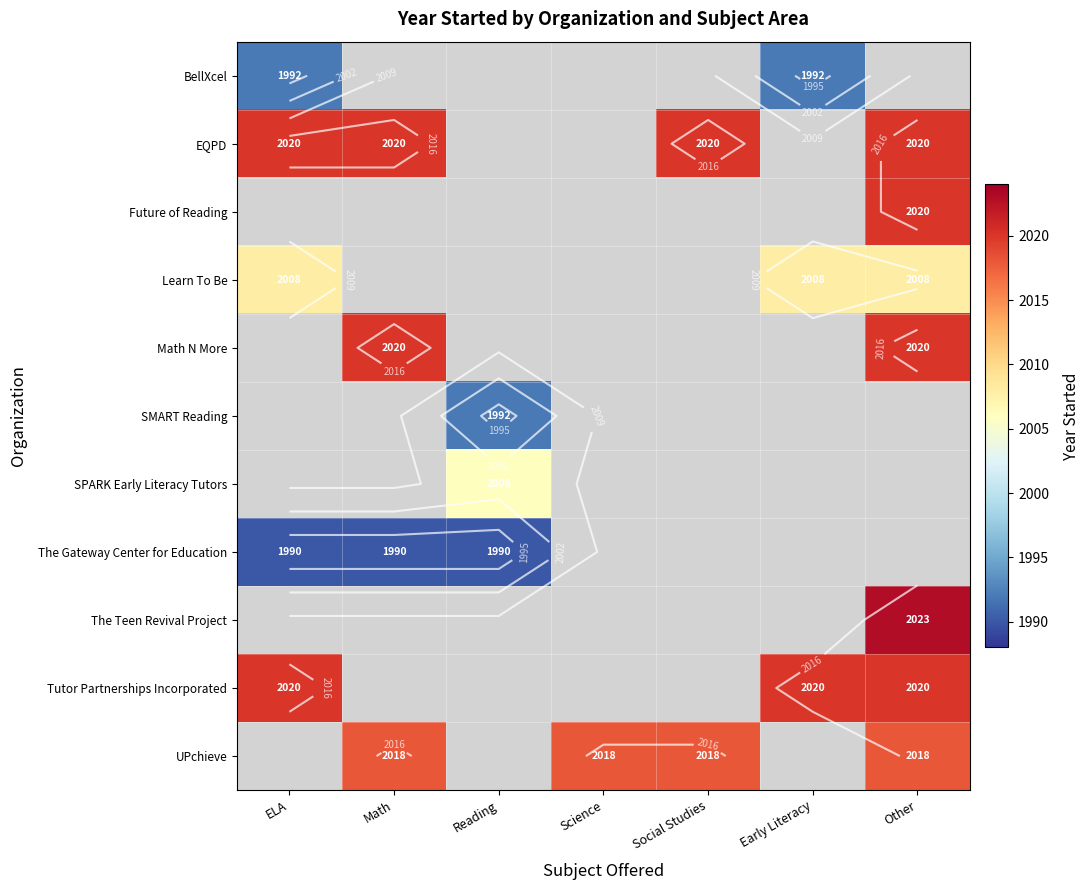

At which label is EQPD closest to 2020?

ELA